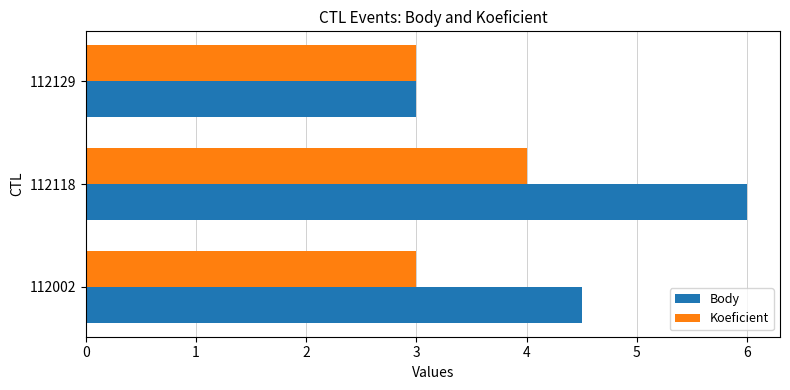

The Body series shows 6.0 at 112118. True or false?

True